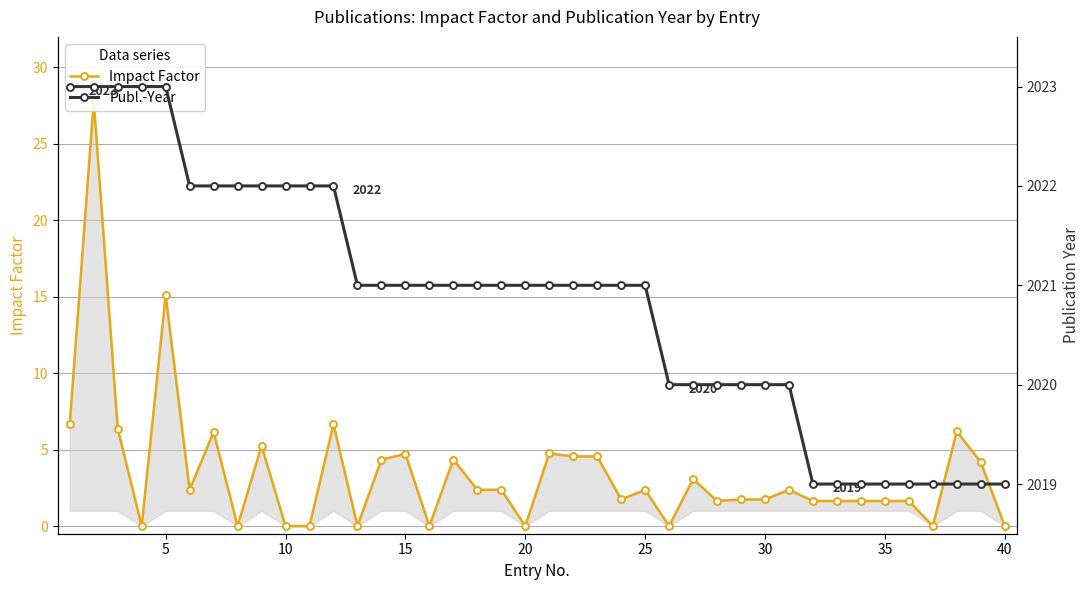

What is the difference between the maximum and second lowest values in the Impact Factor series?

27.8